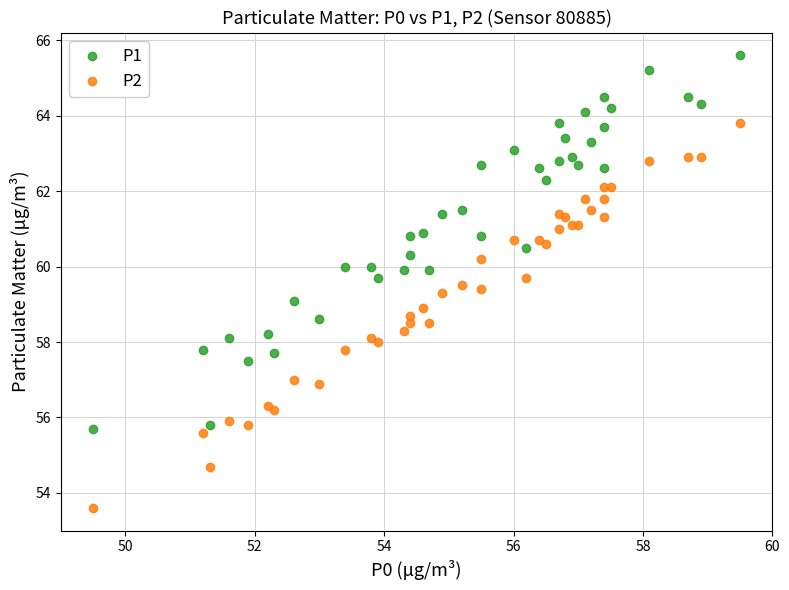

Which series contains the lowest Y value?

P2